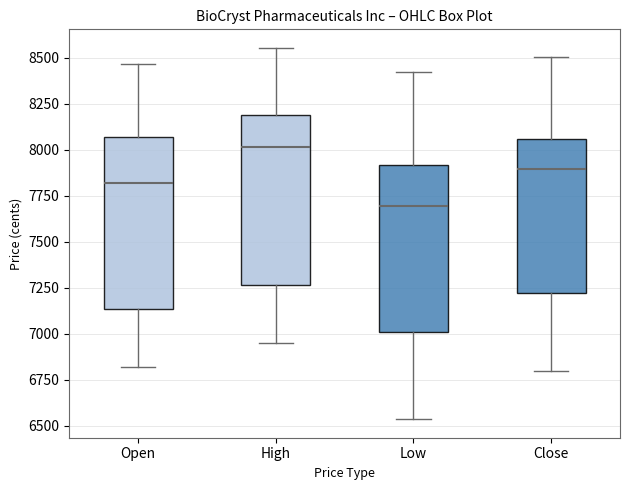

Reading left to right, read every box against the y-axis: the position of its median line, the range the box covers, and the ends of its whiskers. The values are not printed on the chart, so give them approximately, as read against the axis.

Open: median 7800, box 7150 to 8050, whiskers 6800 to 8450
High: median 8000, box 7250 to 8200, whiskers 6950 to 8550
Low: median 7700, box 7000 to 7900, whiskers 6550 to 8400
Close: median 7900, box 7200 to 8050, whiskers 6800 to 8500